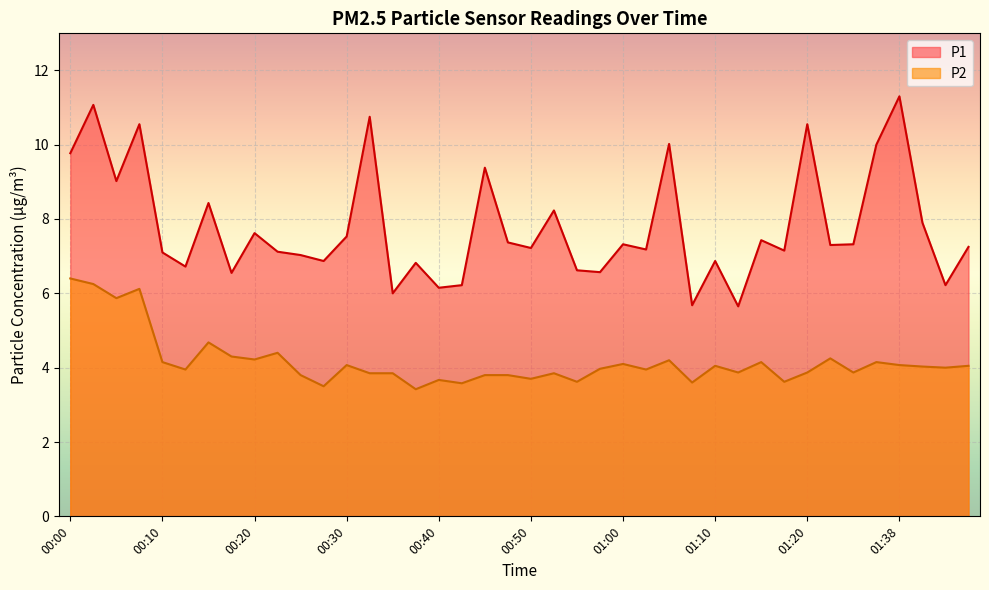

The P2 series shows 5.1 at 00:45. True or false?

False